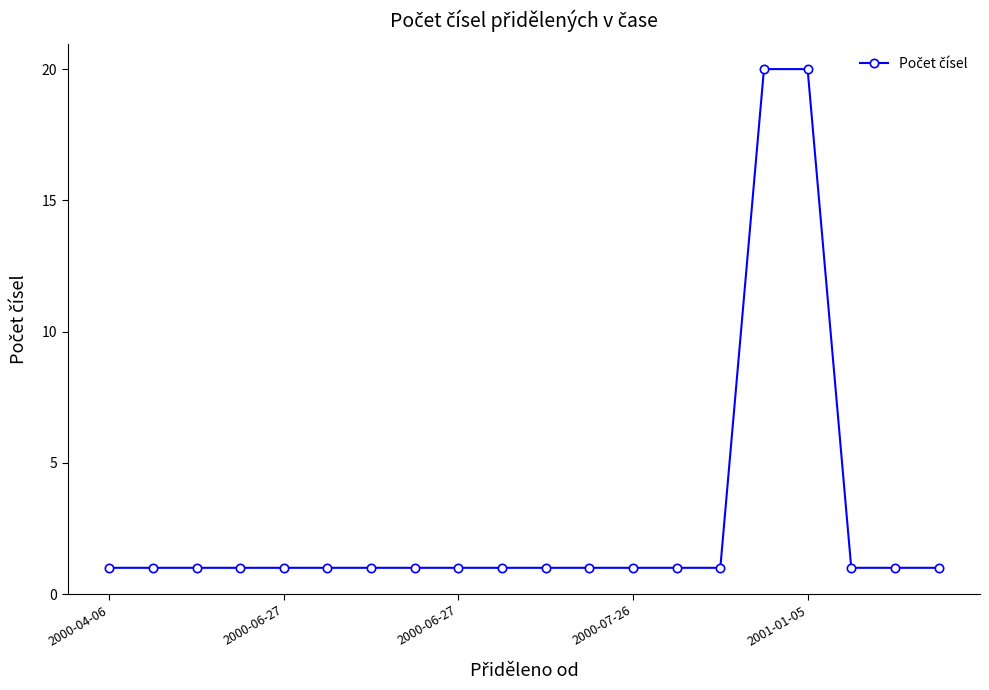

What is the average value?

3